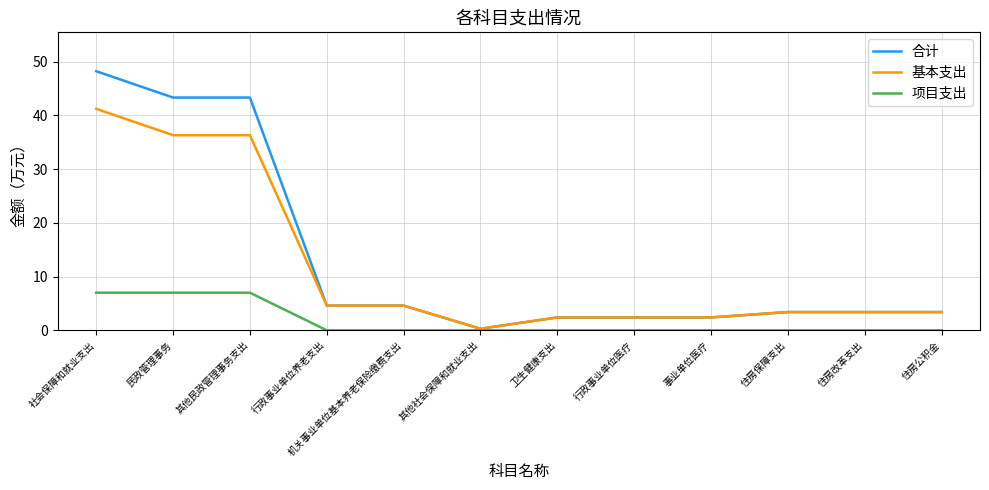

Which series has the widest spread of values?

合计